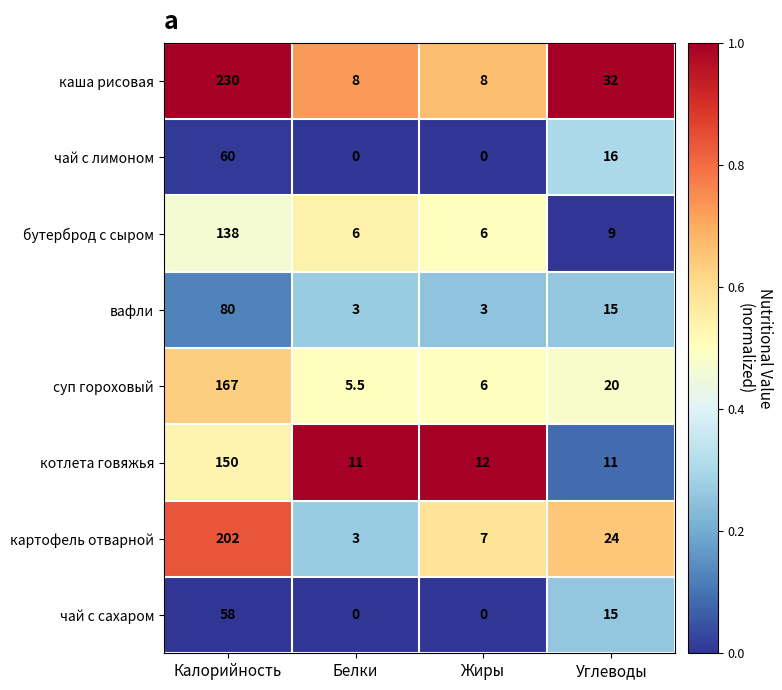

At which category does the chart reach its peak across all series?

Калорийность